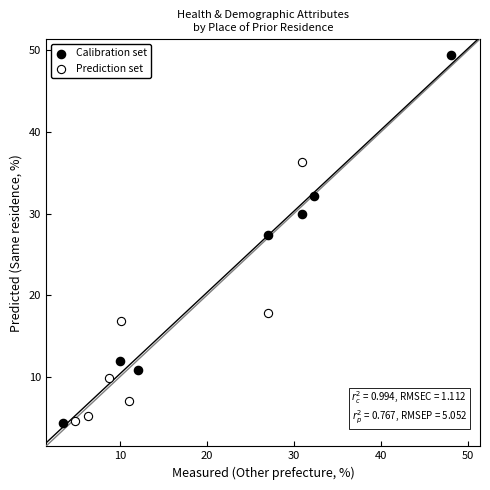

Which series reaches the maximum Y coordinate?

Calibration set